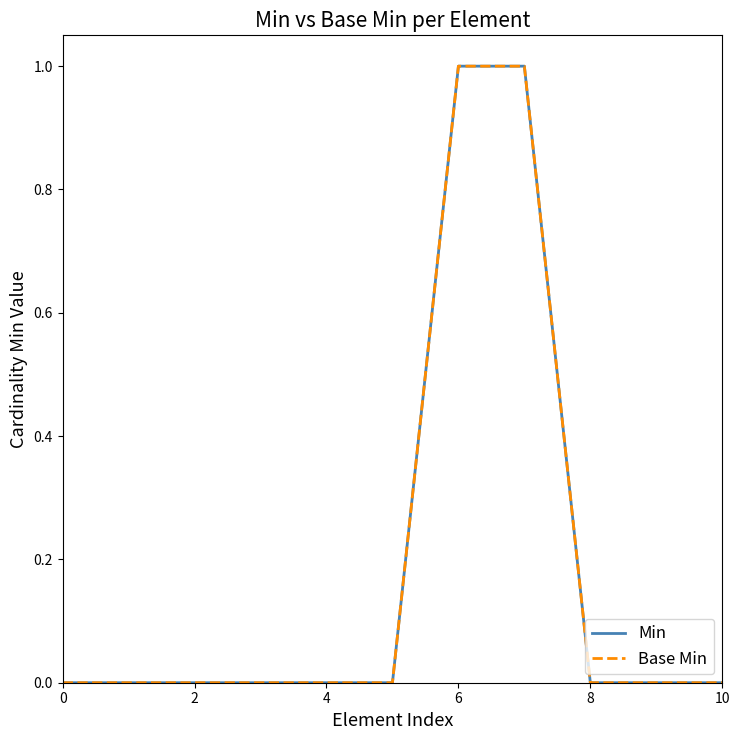

Does the chart have visible grid lines?

No